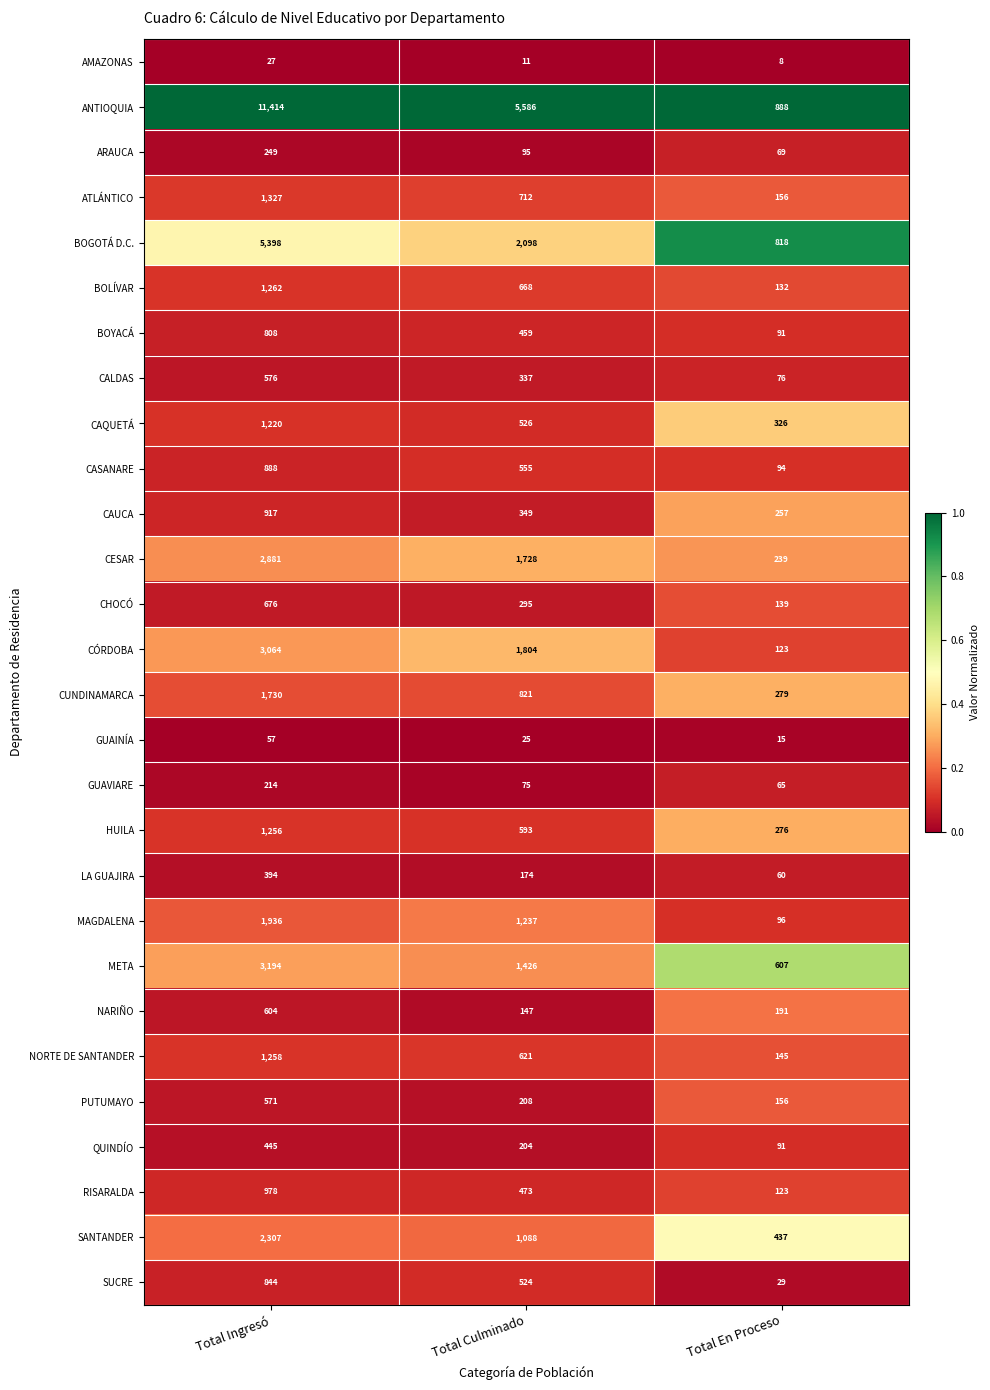

List the series in order of their peak value, lowest first.

AMAZONAS, GUAINÍA, GUAVIARE, ARAUCA, LA GUAJIRA, QUINDÍO, PUTUMAYO, CALDAS, NARIÑO, CHOCÓ, BOYACÁ, SUCRE, CASANARE, CAUCA, RISARALDA, CAQUETÁ, HUILA, NORTE DE SANTANDER, BOLÍVAR, ATLÁNTICO, CUNDINAMARCA, MAGDALENA, SANTANDER, CESAR, CÓRDOBA, META, BOGOTÁ D.C., ANTIOQUIA